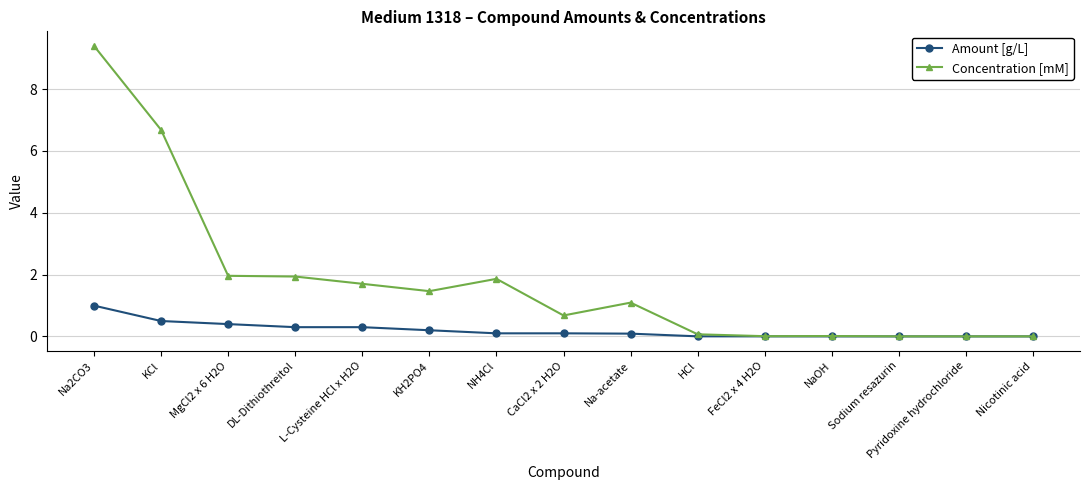

What are all the series names shown in the legend?

Amount [g/L], Concentration [mM]